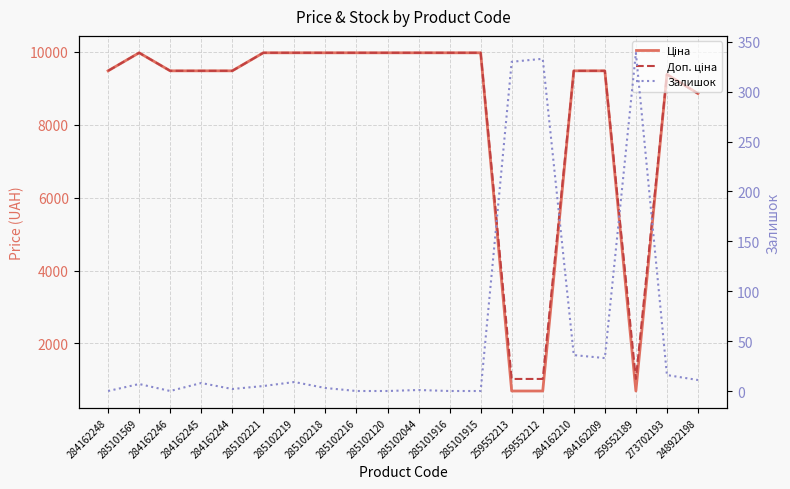

At which label does Залишок first exceed 7?

284162245